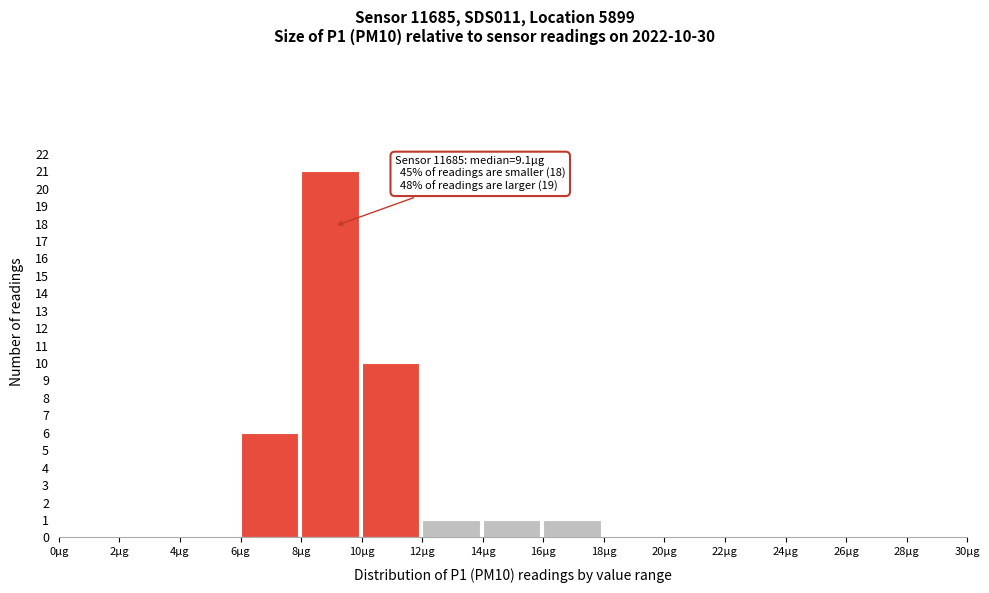

Which range on the x-axis has the tallest bar?

8 to 10